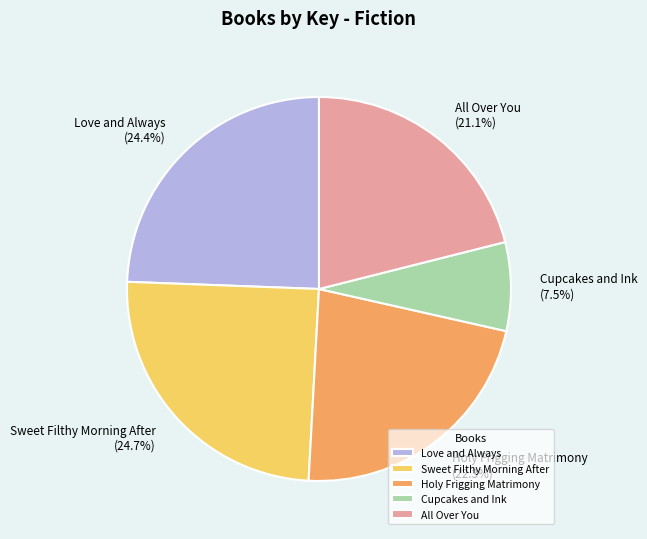

To the nearest percent, what is the average slice percentage?

20%